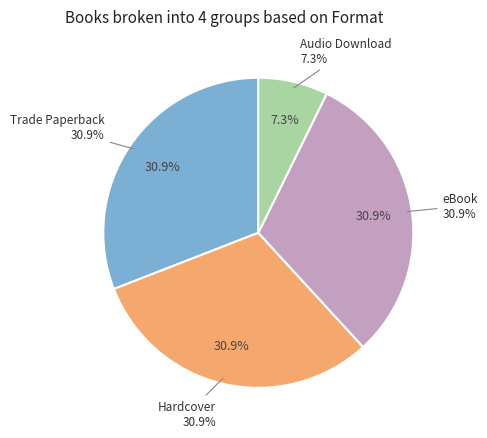

How much of the chart is everything except Hardcover?

69.1%